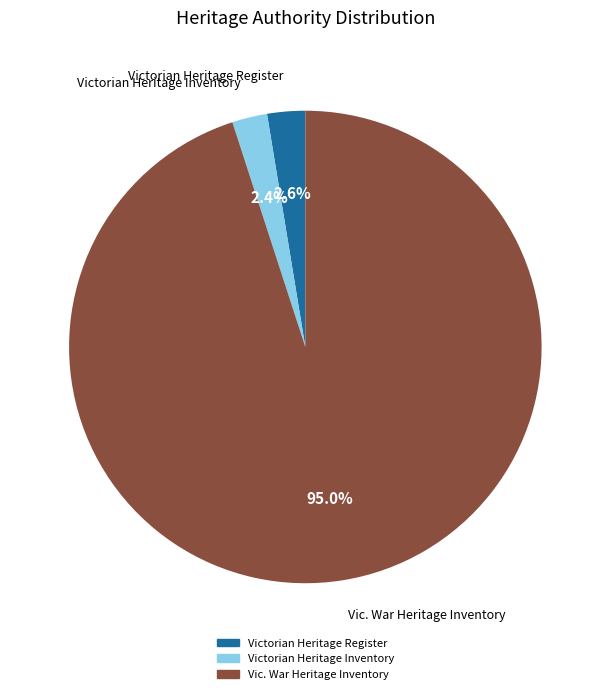

What is the ratio of the value at Victorian Heritage Inventory to the value at Victorian Heritage Register?

0.9